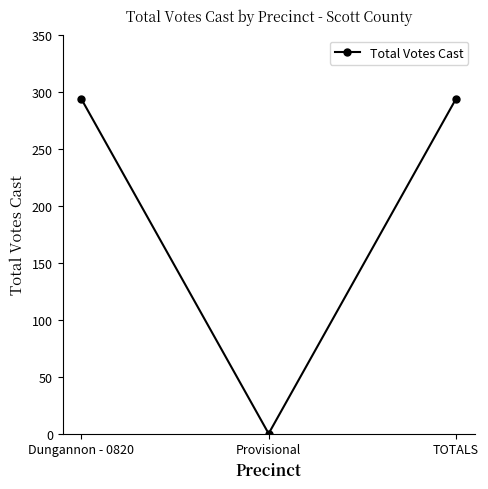

Does the chart display data point markers on the line(s)?

Yes